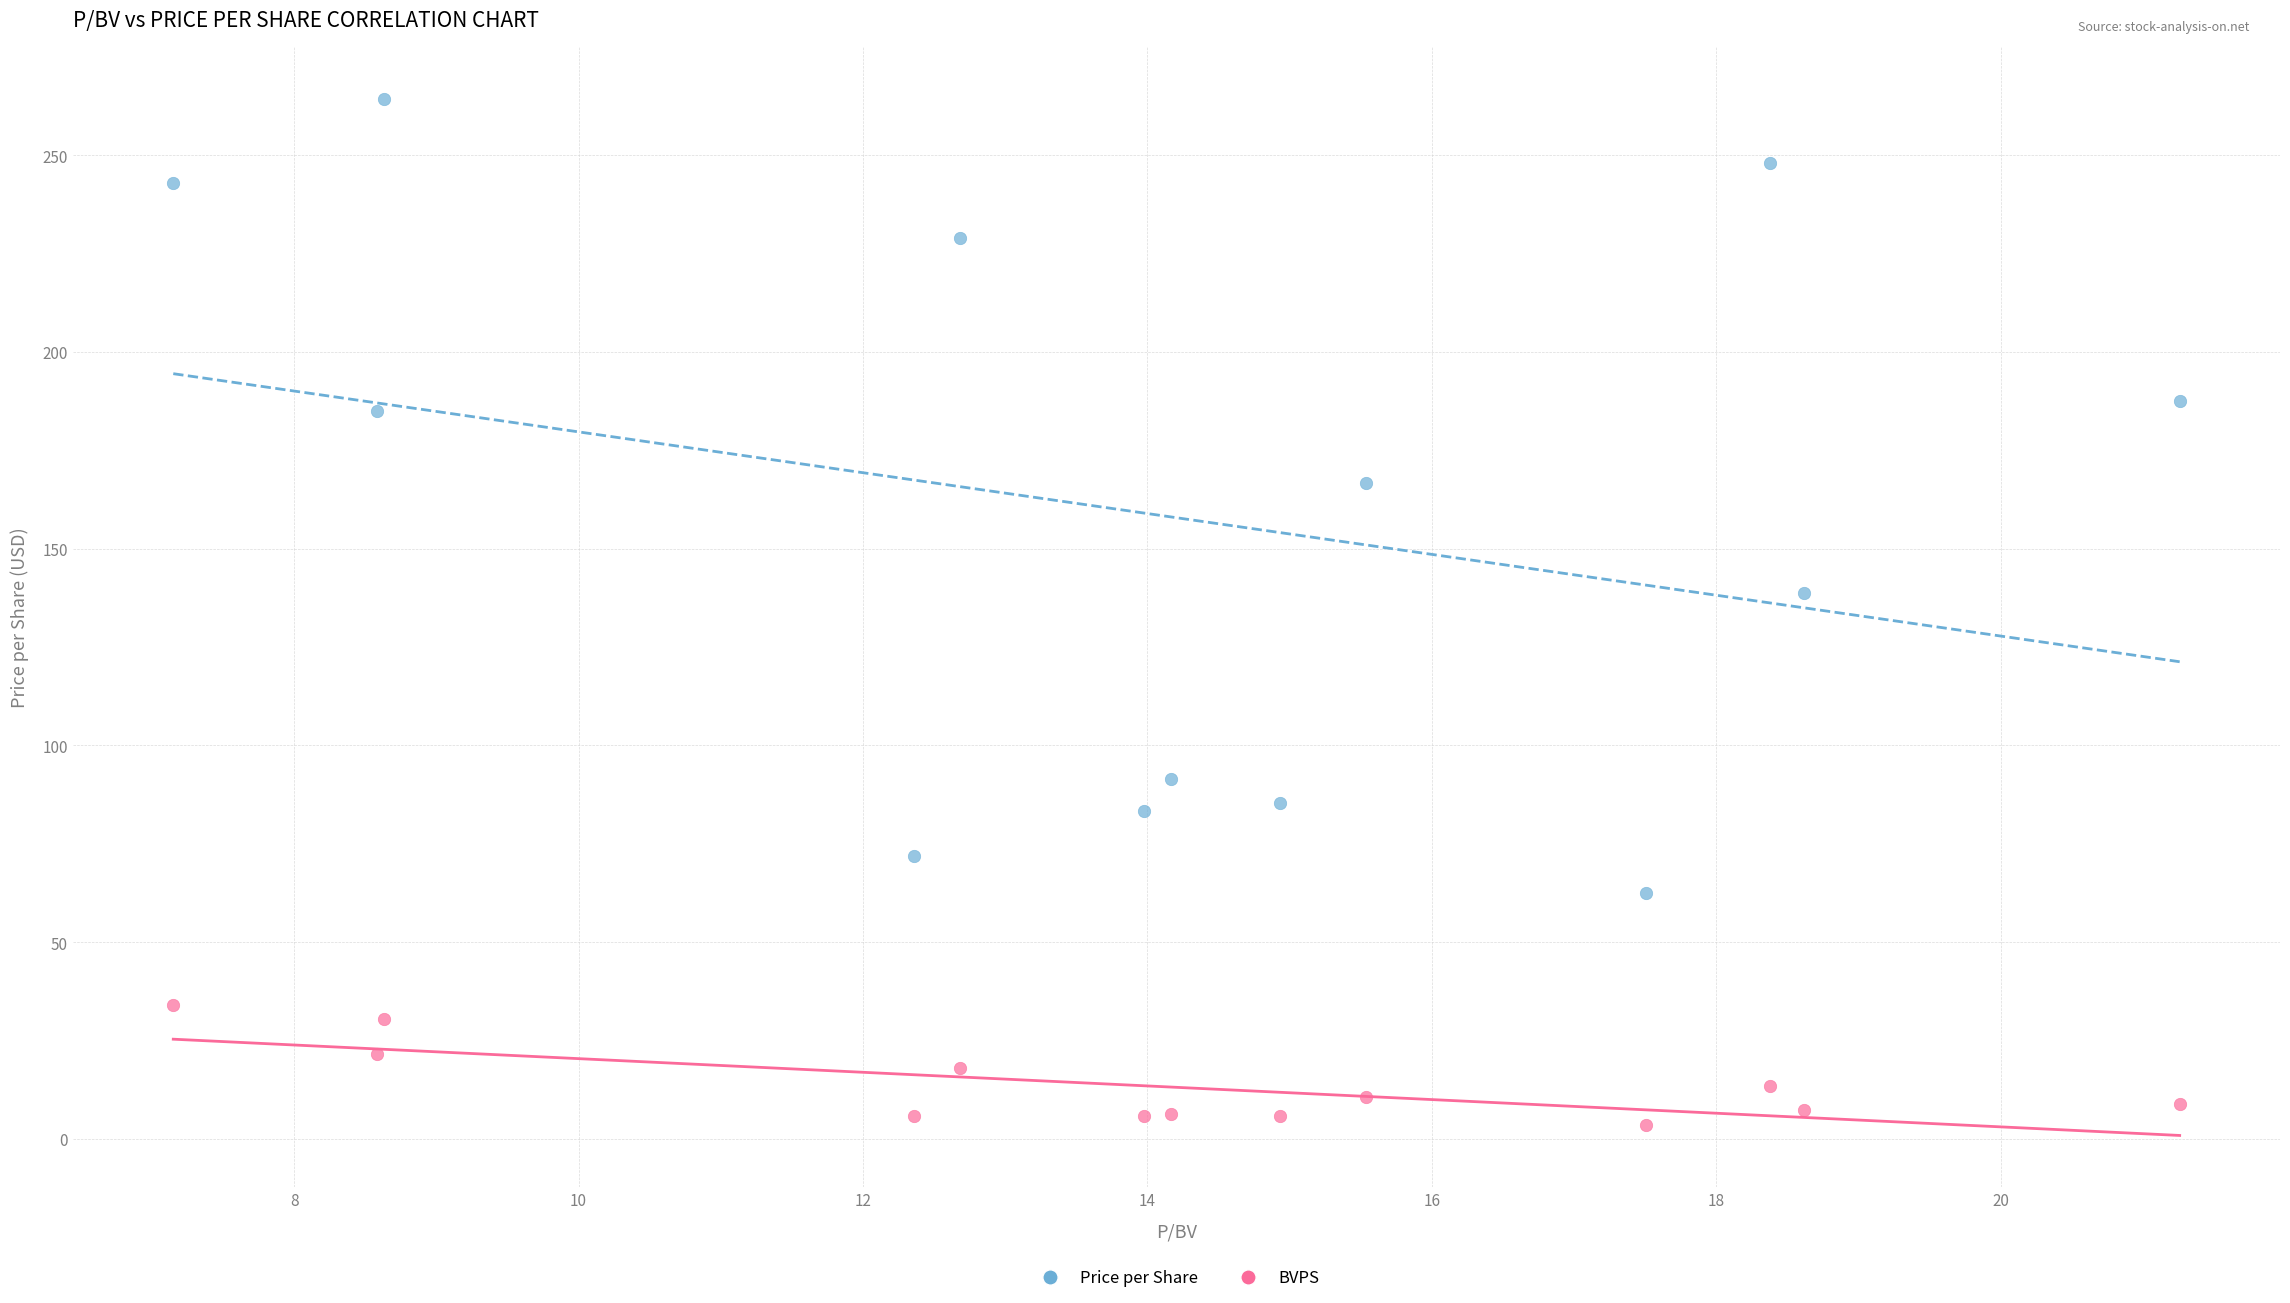

Across all data points, what is the range of X values (max minus min)?

14.1